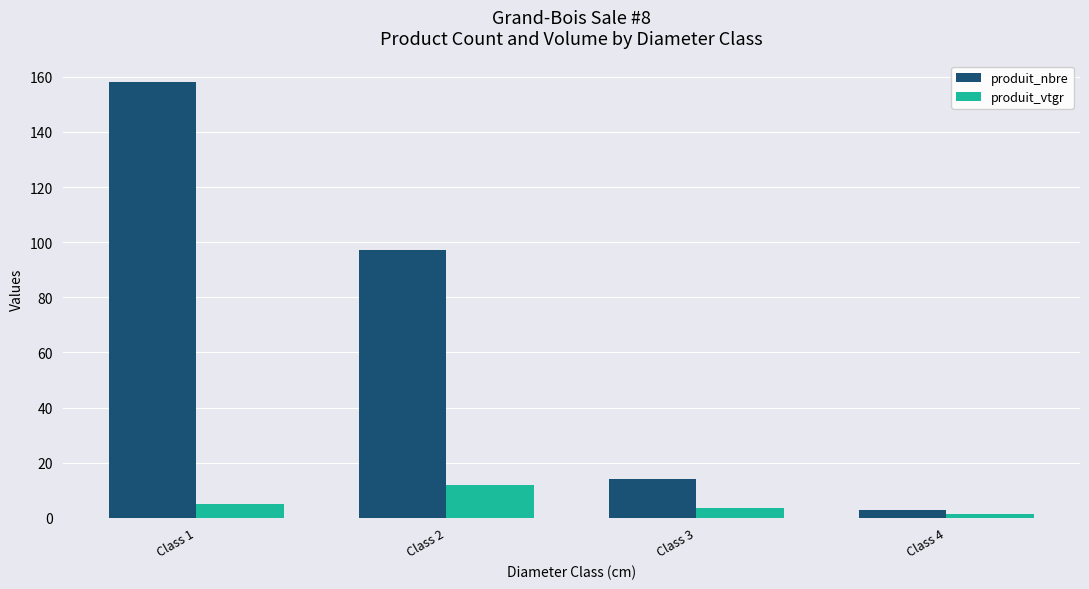

How many bars are there in total?

8